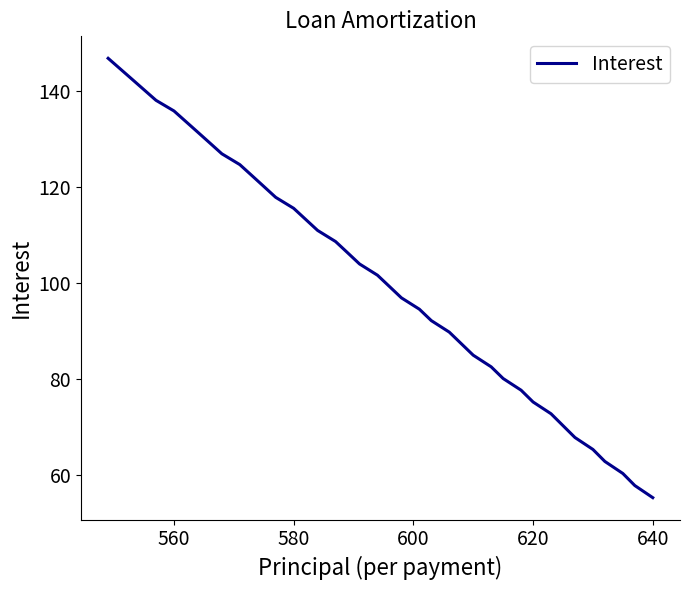

What is the greatest value displayed?

146.7